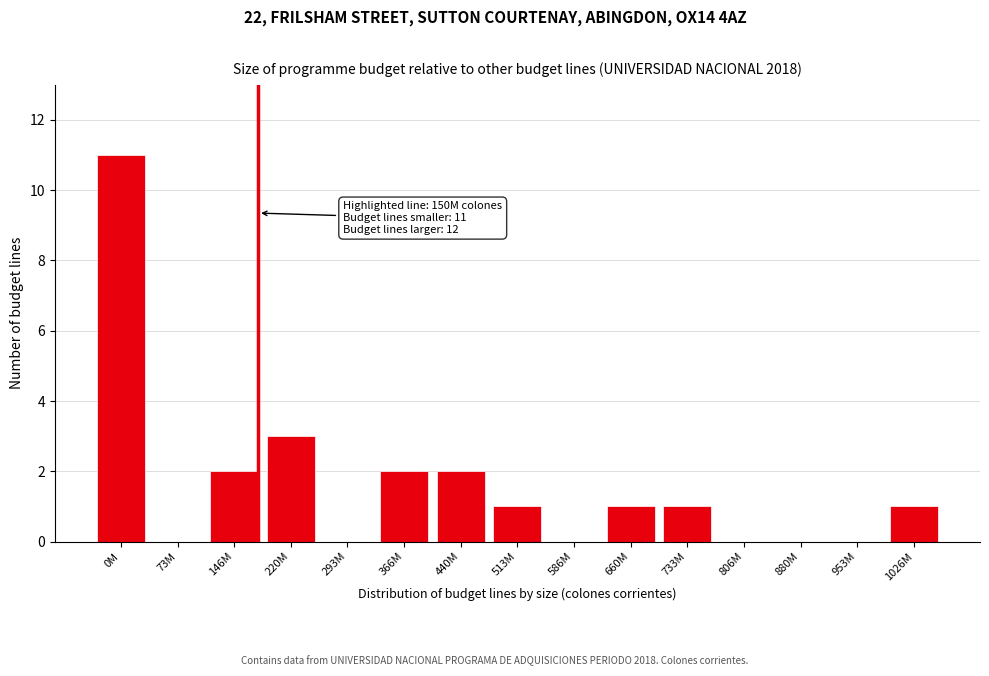

Reading left to right, list all the values displayed in this chart.

0M=11	73M=0	146M=2	220M=3	293M=0	366M=2	440M=2	513M=1	586M=0	660M=1	733M=1	806M=0	880M=0	953M=0	1026M=1